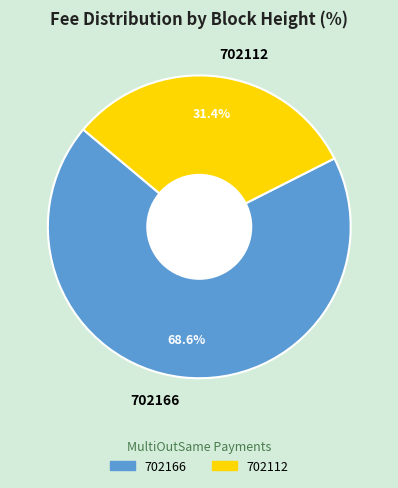

What percentage is the 702166 slice, to the nearest percent?

69%